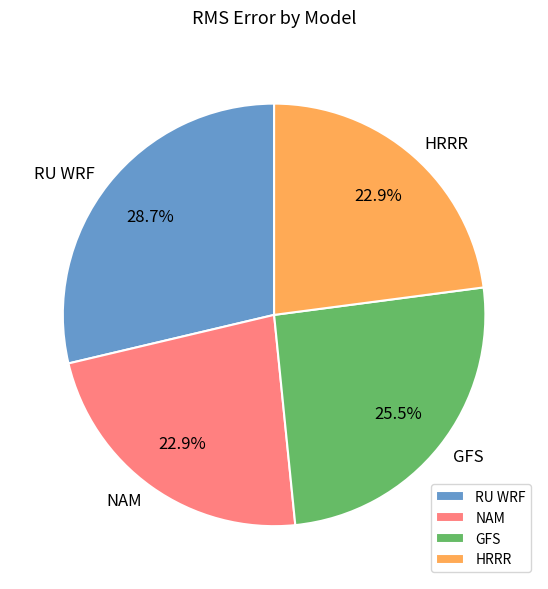

Which has a higher value, NAM or RU WRF?

RU WRF